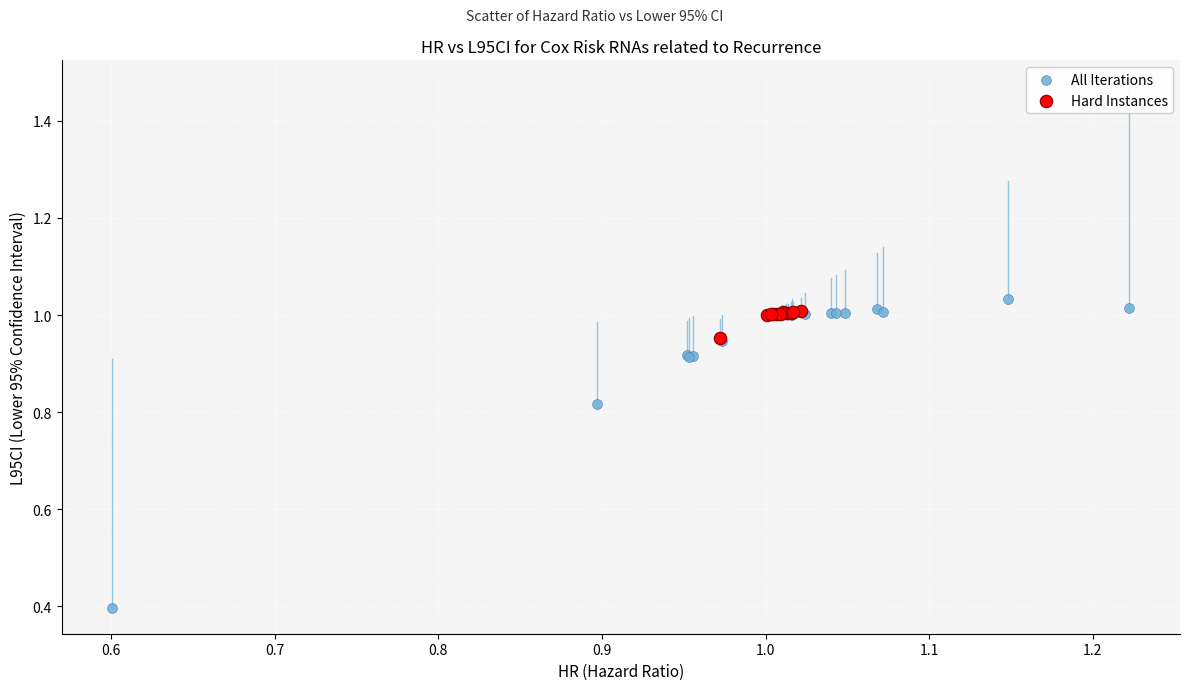

Which series contains the lowest Y value?

All Iterations